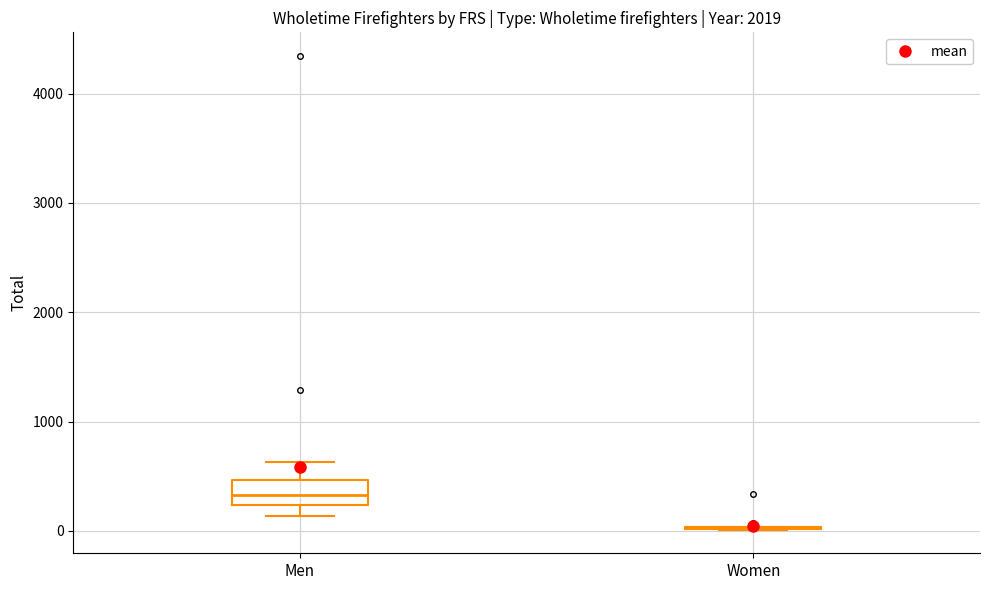

Which box is the tallest, from its lower edge to its upper edge?

Men